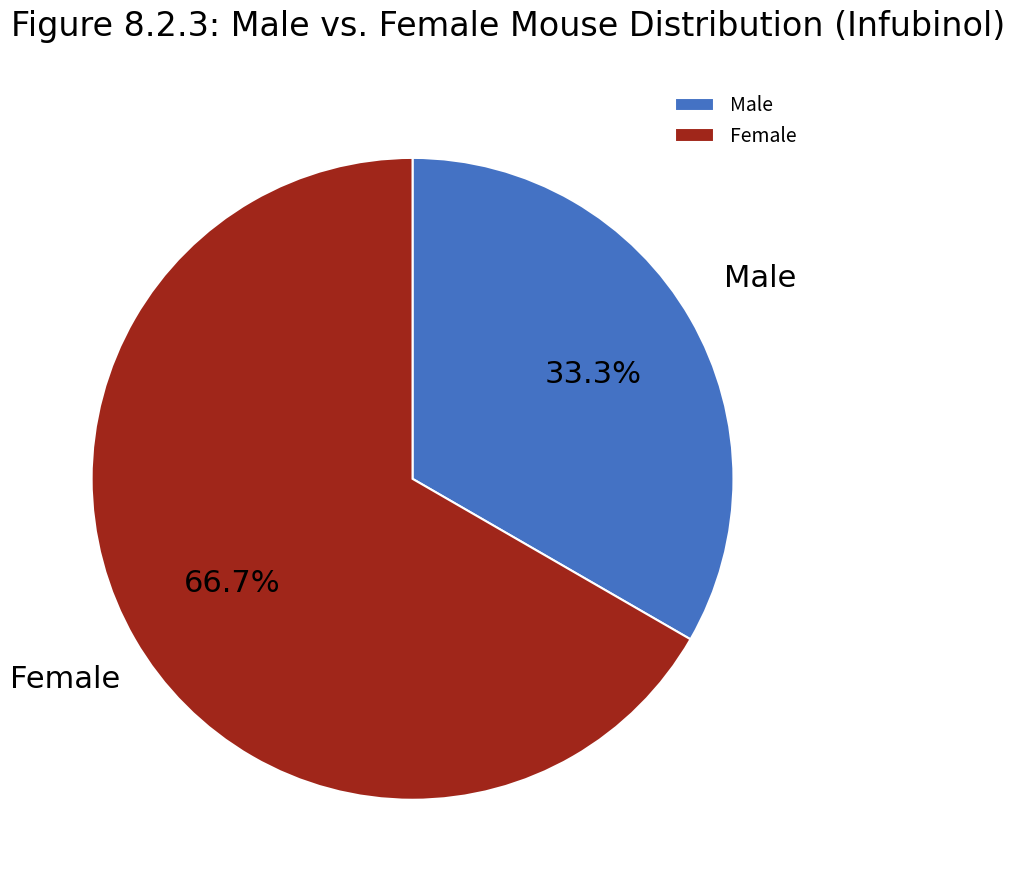

Does Чоловіча account for over 50% of the chart?

No